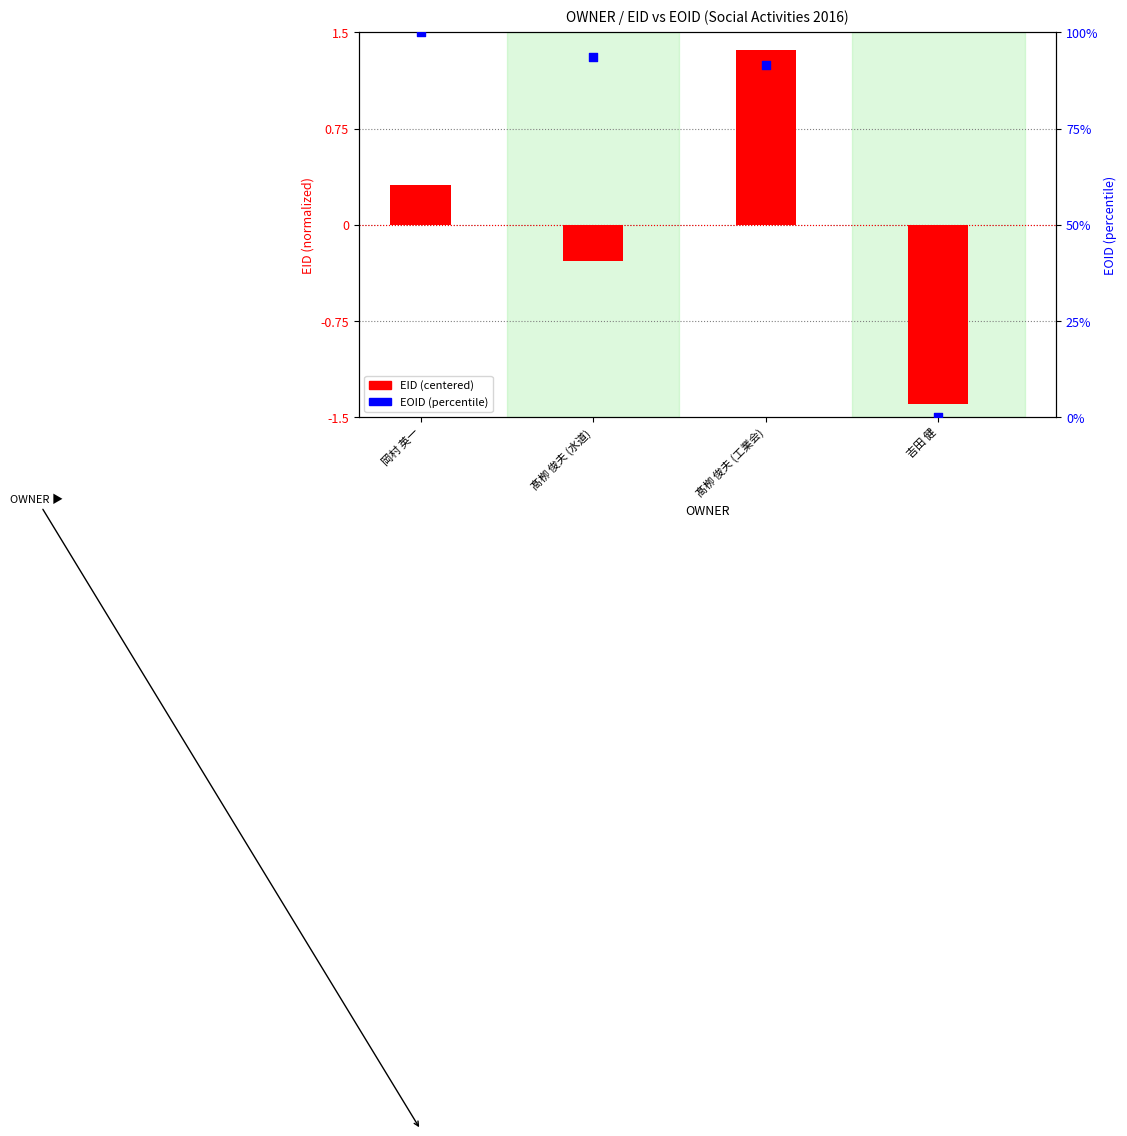

Which series has the largest Y range (max minus min)?

EOID (percentile)